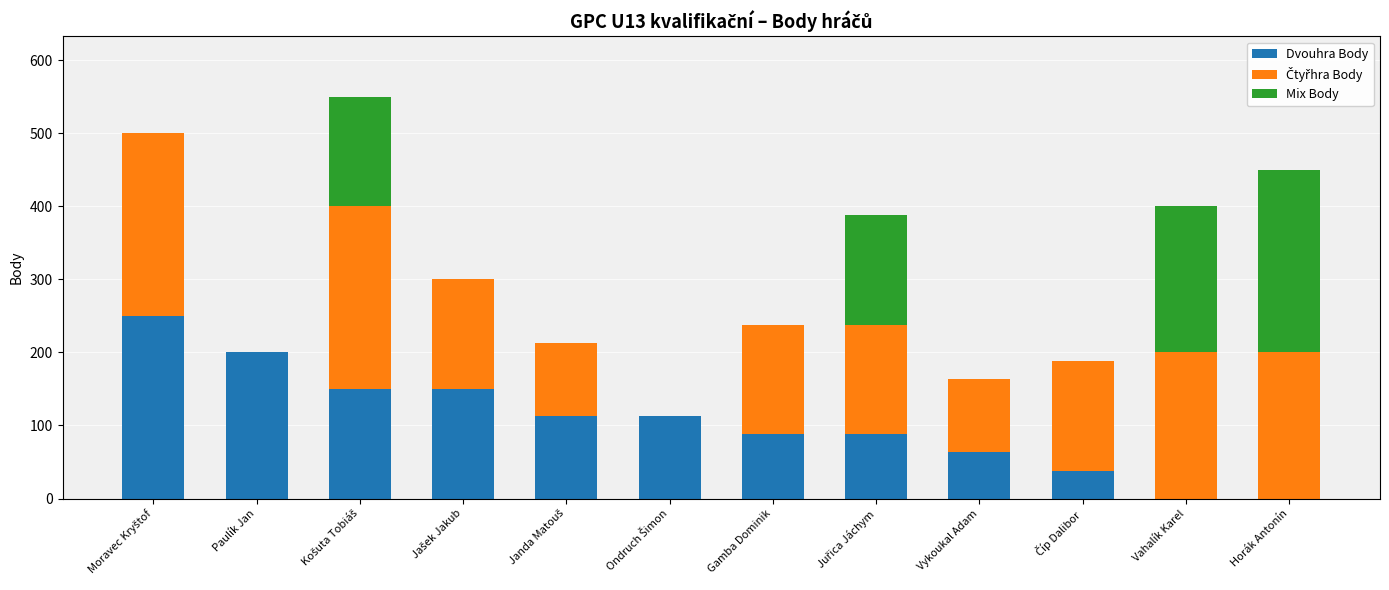

Count the number of categories in the chart.

12